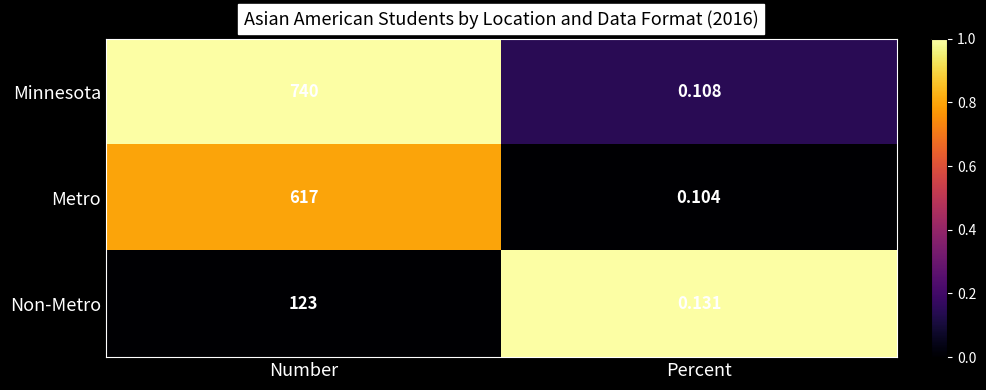

List the series in order of their peak value, highest first.

Minnesota, Metro, Non-Metro